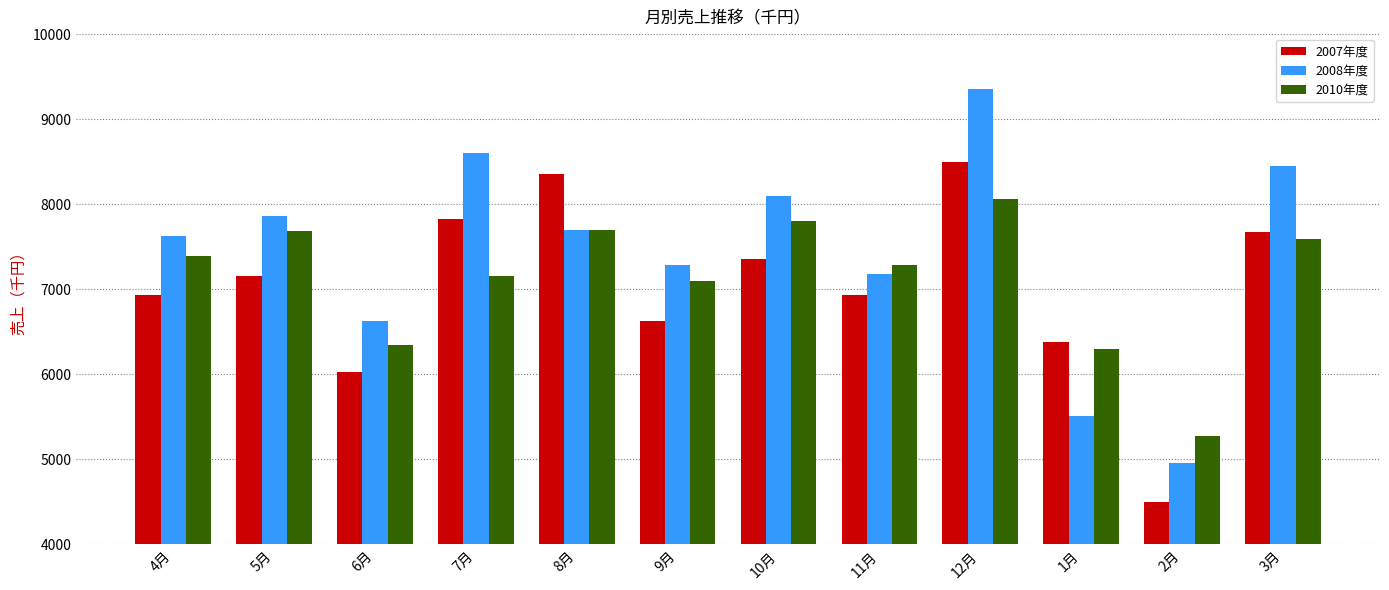

What are all the series names shown in the legend?

2007年度, 2008年度, 2010年度